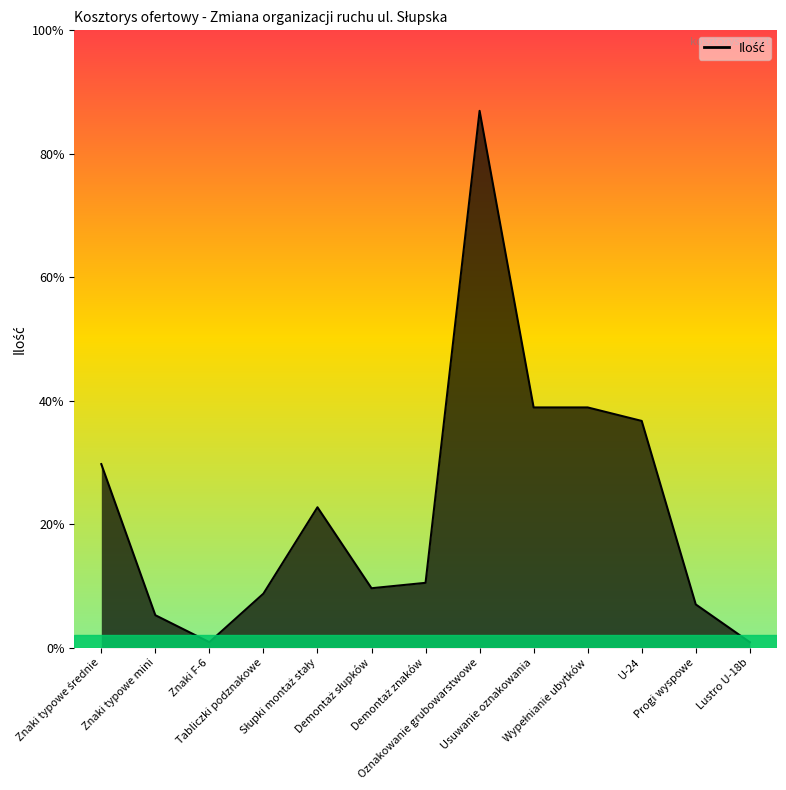

What is the label of the 3rd point from the left?

Znaki F-6